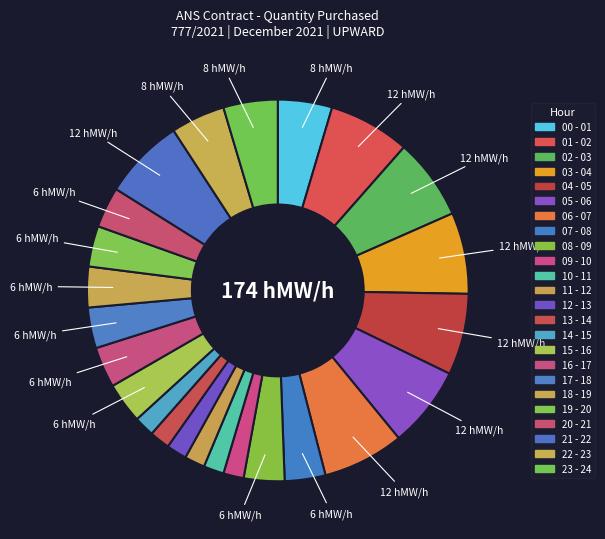

Does any single category account for the majority?

No